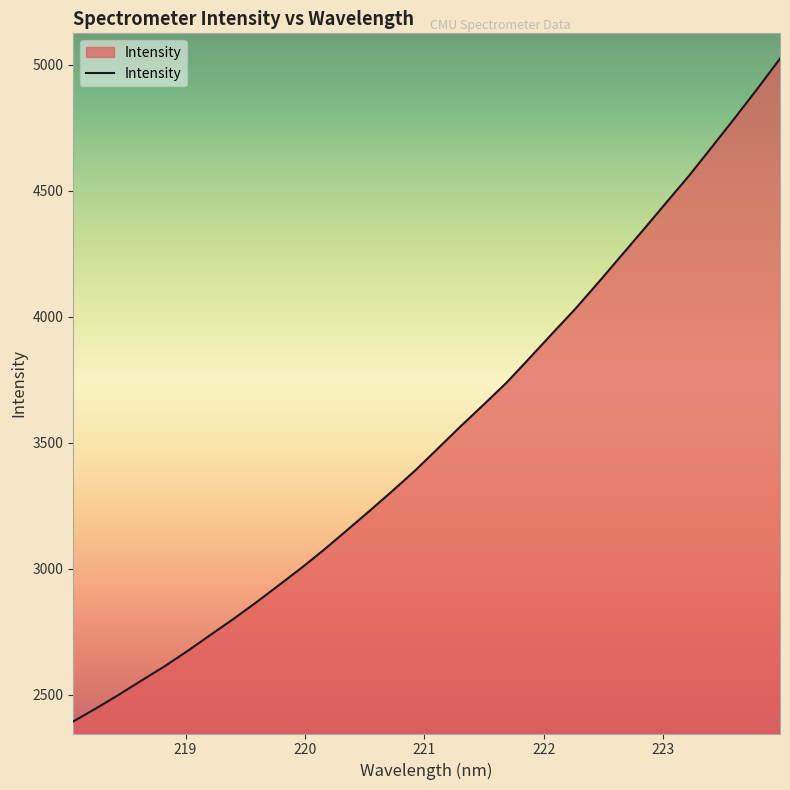

What is the greatest value displayed?

5024.5